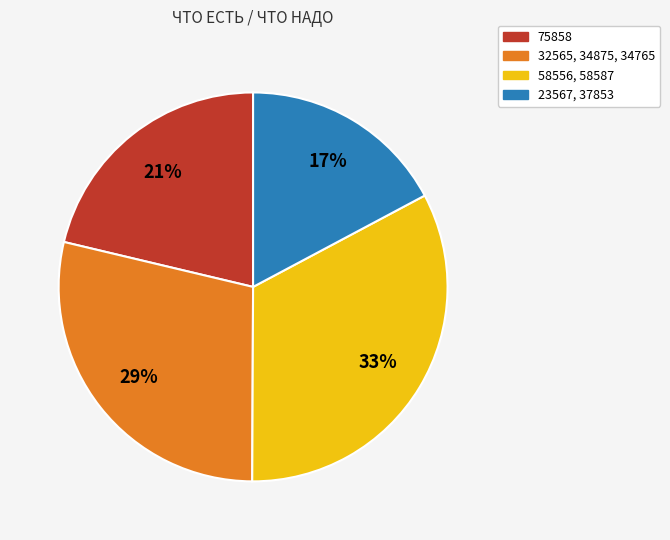

What is the ratio of the value at 75858 to the value at 58556, 58587?

0.6